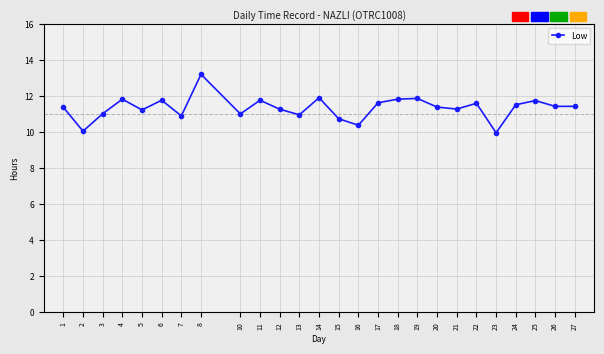

What is the maximum value shown in the chart?

13.2